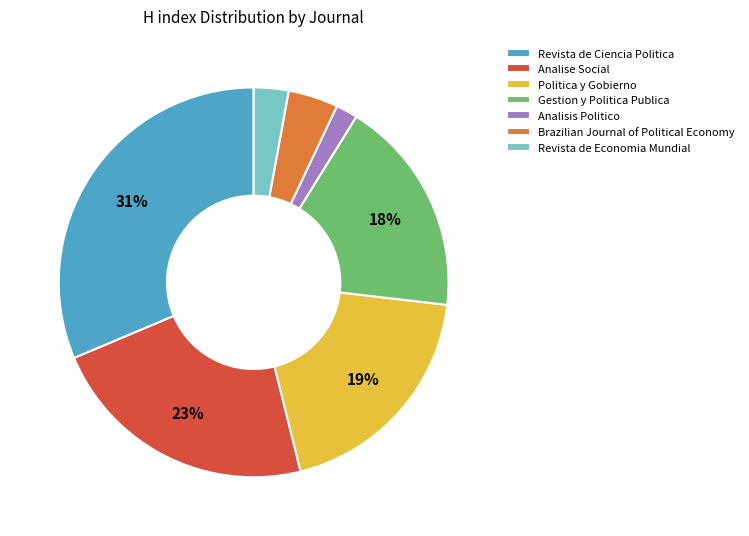

How many slices are in this pie chart?

7